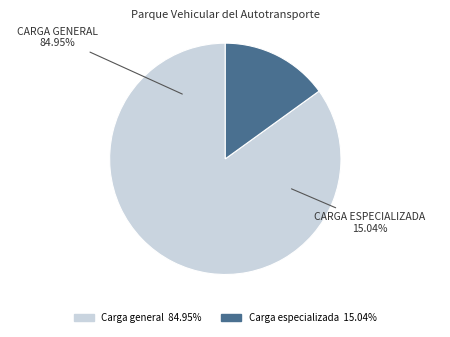

Approximately how many times larger is the value at Autotransporte de Carga especializada compared to Autotransporte de Carga general?

0.2